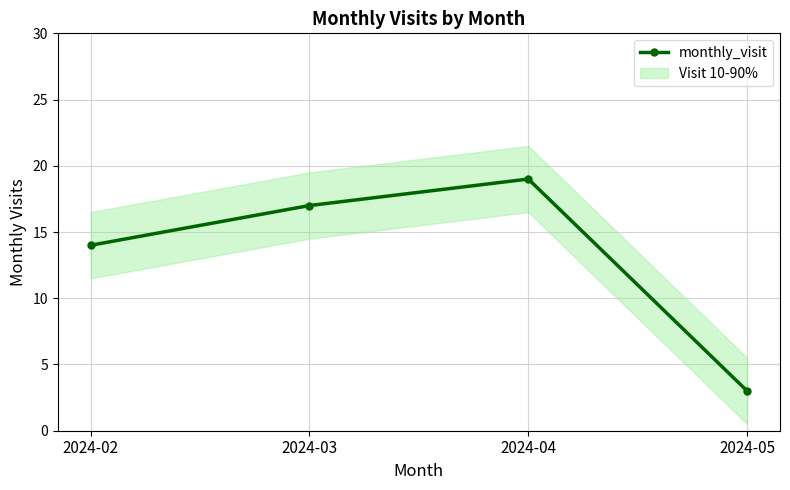

How many points are higher than both their immediate neighbors (excluding endpoints)?

1